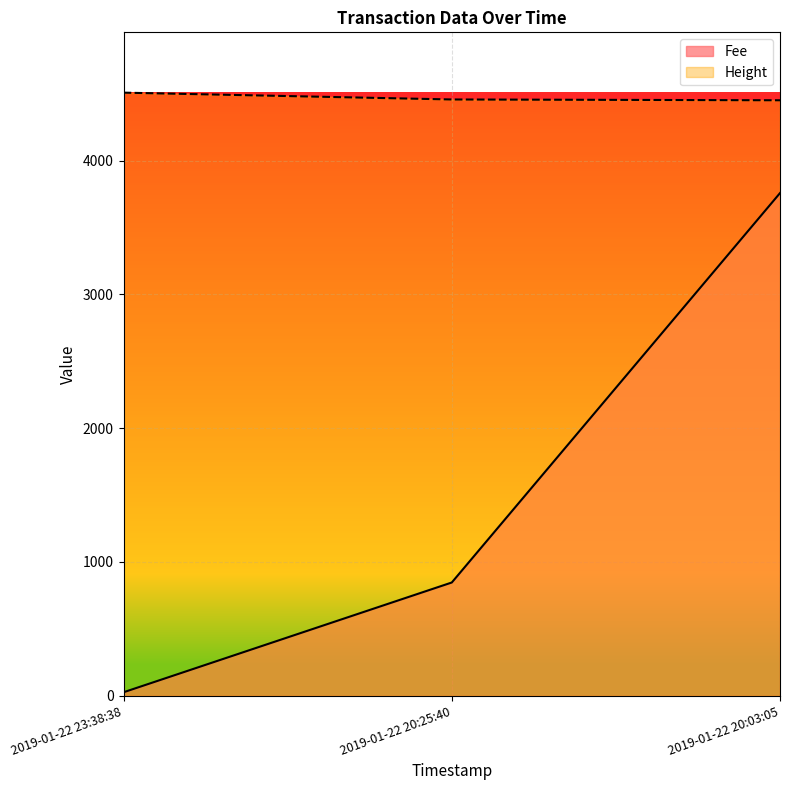

Is it true that Height equals 2608.2 at 2019-01-22 20:03:05?

False